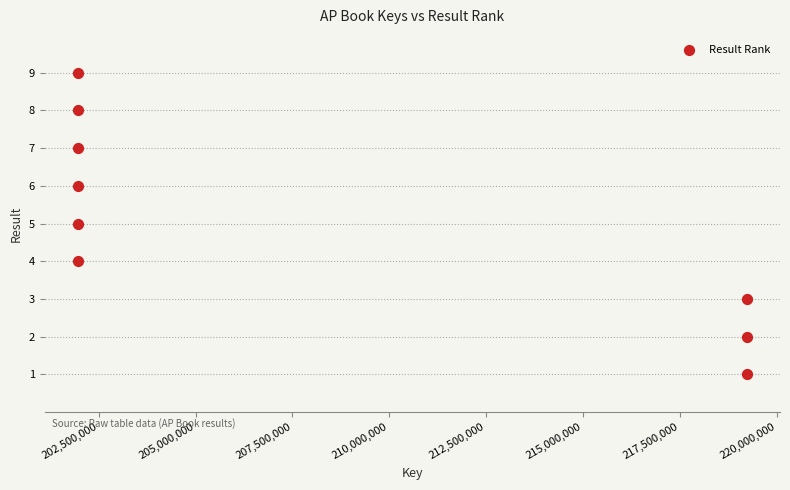

What is the average X value?

207717075